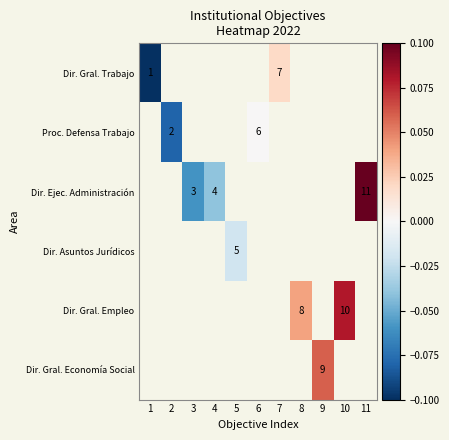

What is the lowest value of the Dir. Gral. Trabajo series?

-0.1